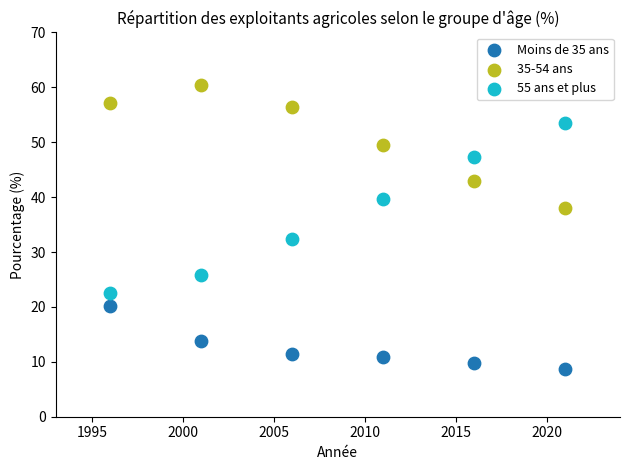

Across all series, what Y value is closest to 34?

32.3